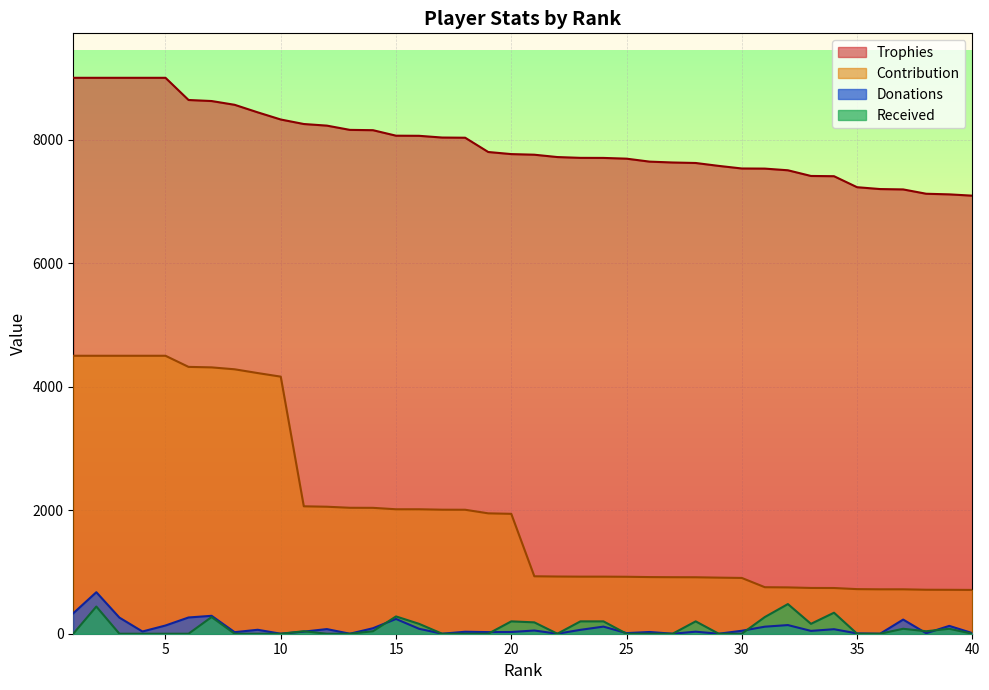

True or false: Donations and Contribution intersect in this chart.

False